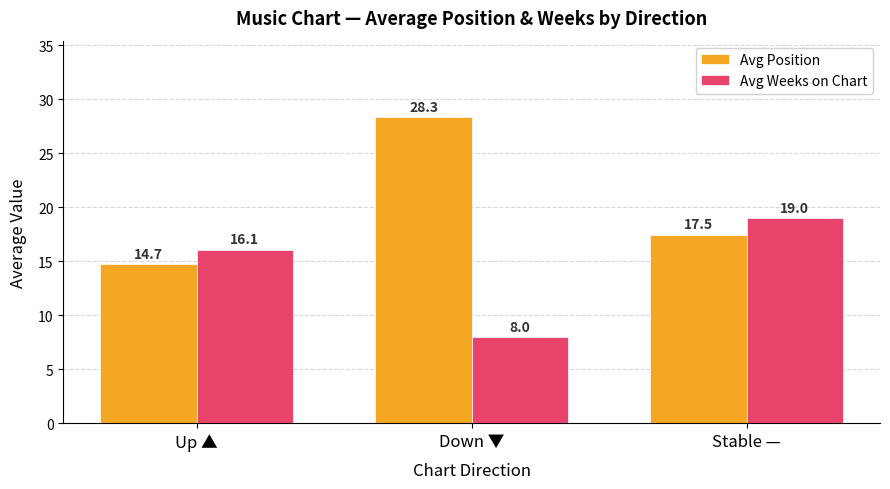

How many groups of bars are there?

3